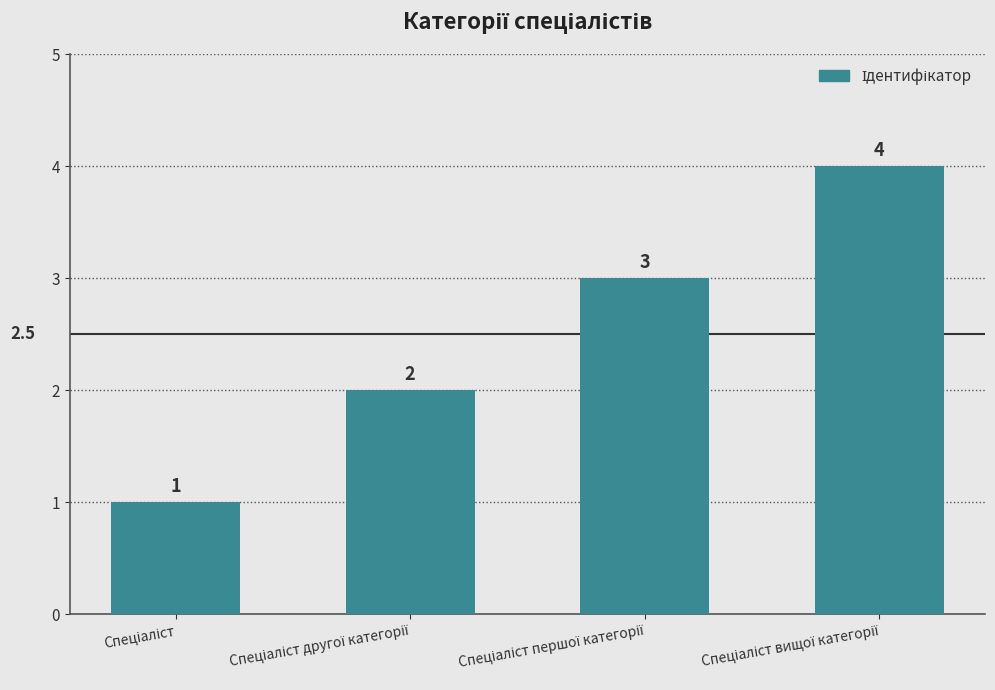

What is the maximum value shown in the chart?

4